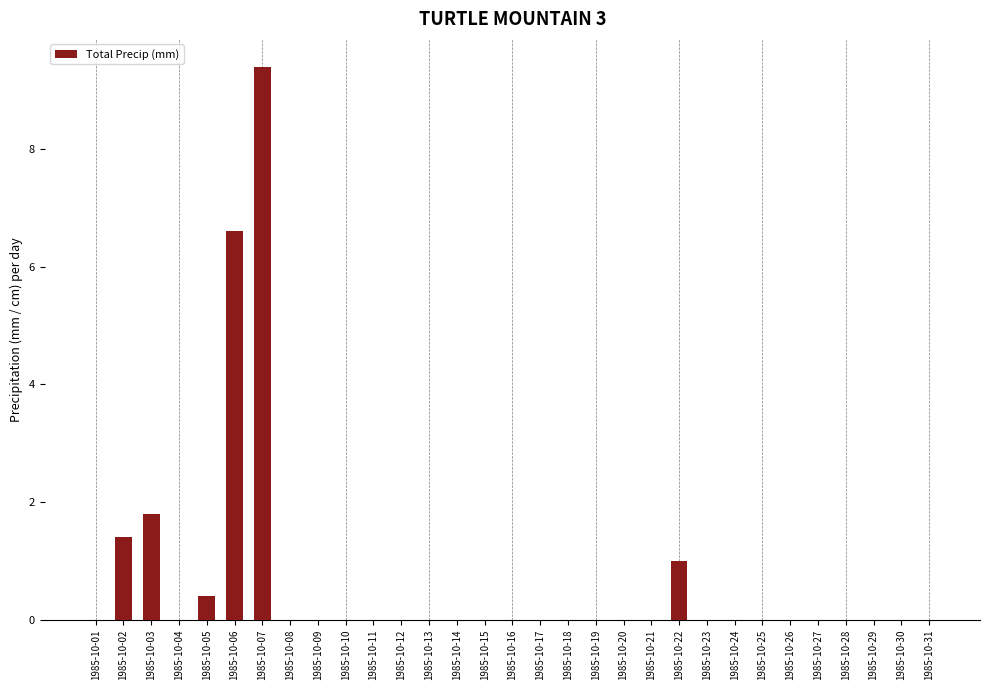

How many categories are shown in the chart?

31